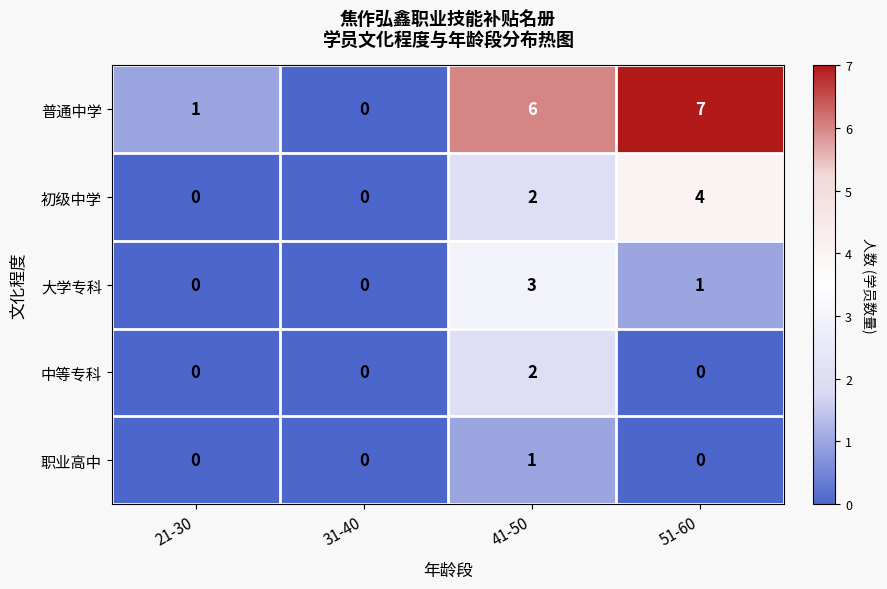

Reading left to right, list all the values displayed in this chart.

普通中学: 21-30=1	31-40=0	41-50=6	51-60=7
初级中学: 21-30=0	31-40=0	41-50=2	51-60=4
大学专科: 21-30=0	31-40=0	41-50=3	51-60=1
中等专科: 21-30=0	31-40=0	41-50=2	51-60=0
职业高中: 21-30=0	31-40=0	41-50=1	51-60=0